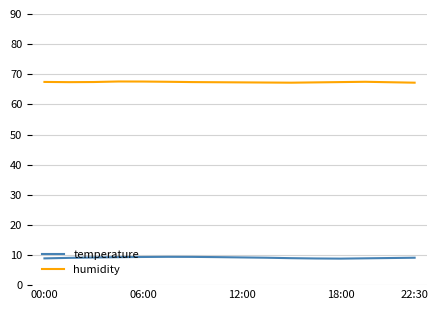

Which series has the largest total across all categories?

humidity